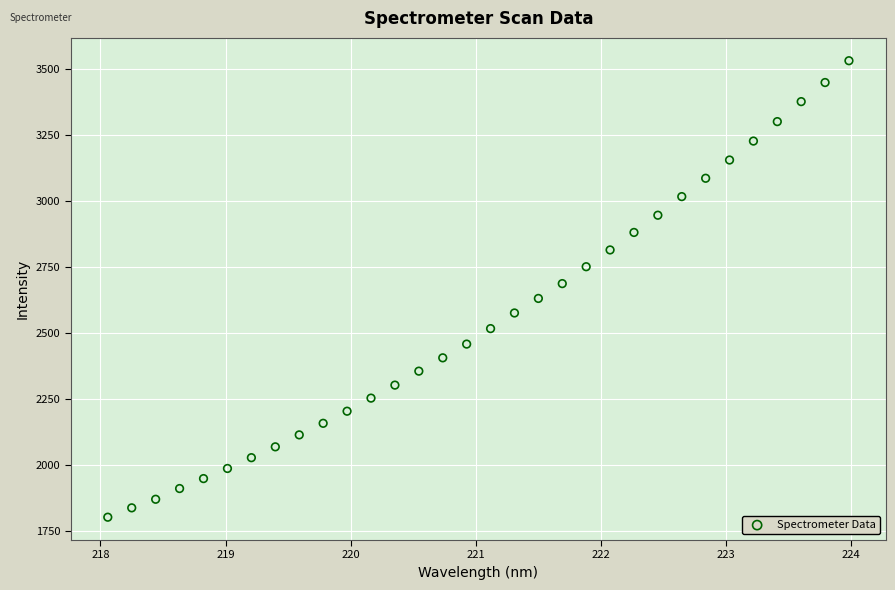

What is the range of X values (max minus min)?

5.9